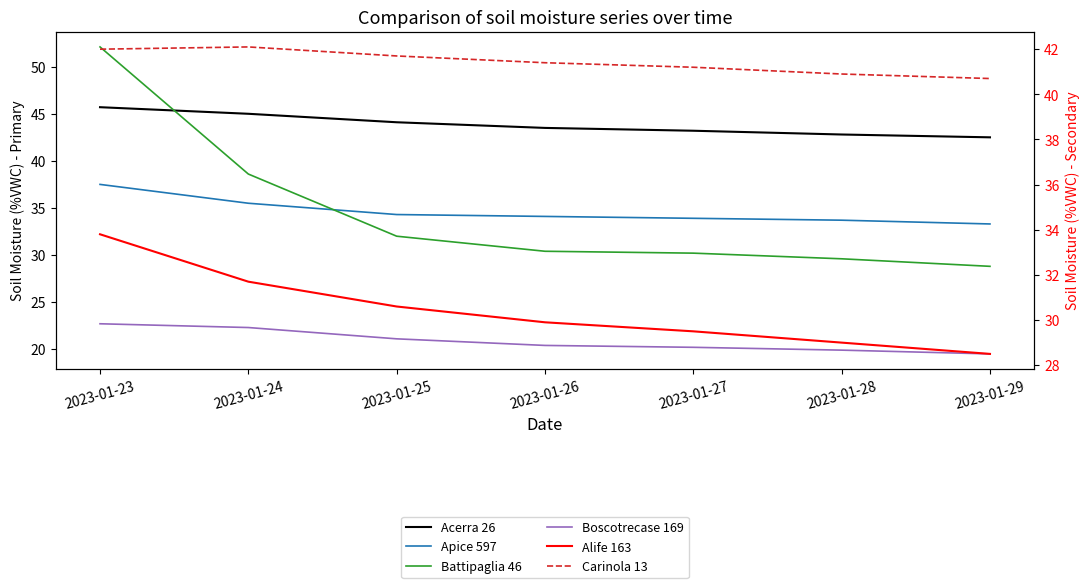

How many data points does each series have?

7